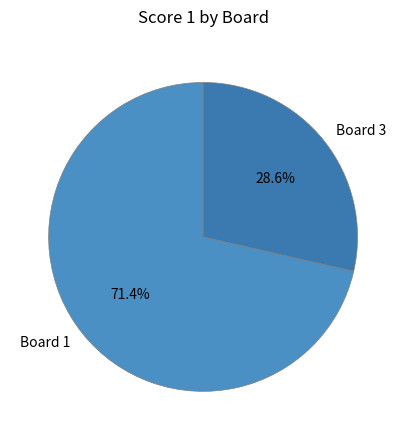

To the nearest percent, what percentage of the pie is Board 3?

29%